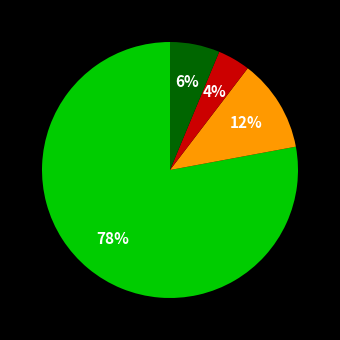

To the nearest percent, what is the average slice percentage?

25%